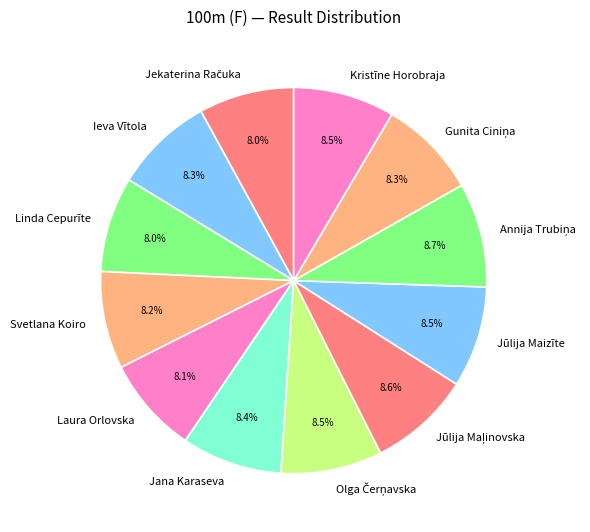

What is the ratio of the value at Kristīne Horobraja to the value at Ieva Vītola?

1.0